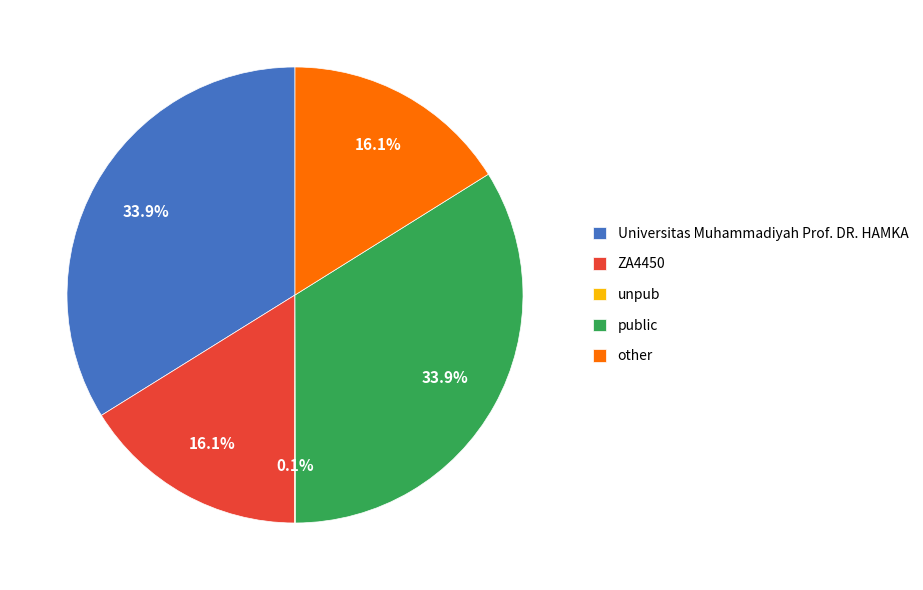

What portion of the pie excludes Universitas Muhammadiyah Prof. DR. HAMKA?

66.1%